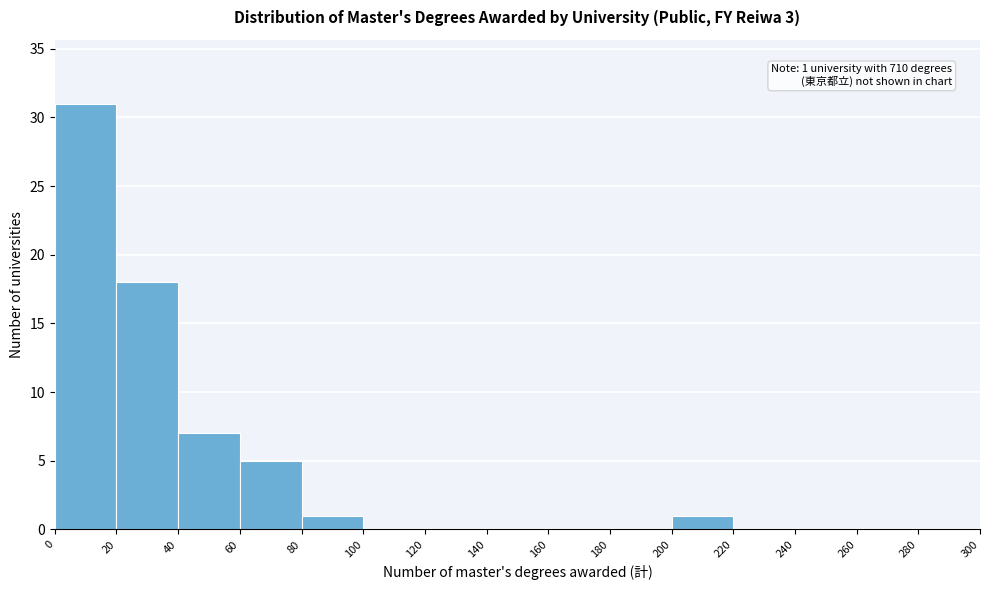

Over which range of the x-axis is the bar tallest?

0 to 20